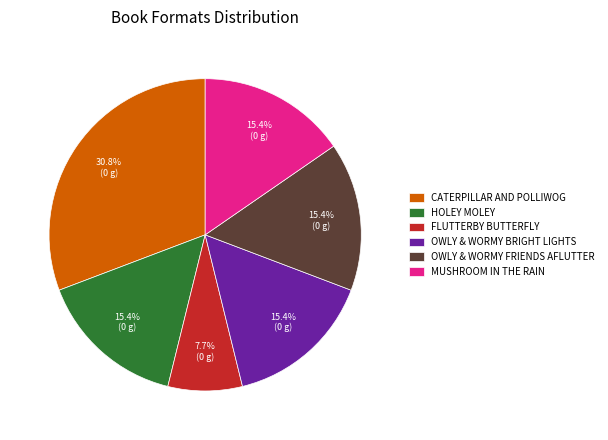

Combined, do CATERPILLAR AND POLLIWOG and HOLEY MOLEY account for over 50%?

No